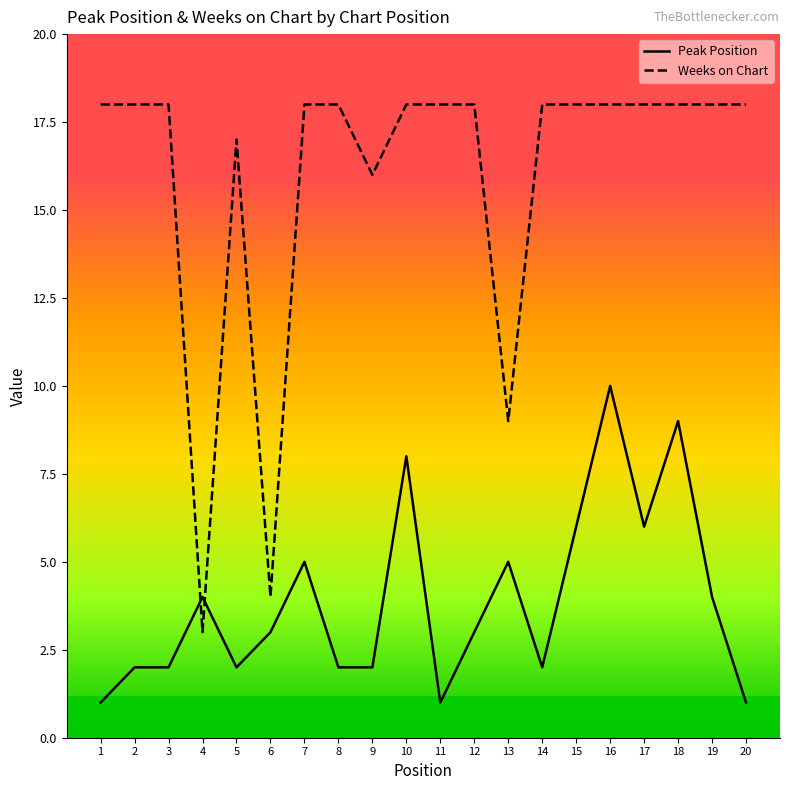

What is the difference between the Peak Position values at 16 and 9?

8